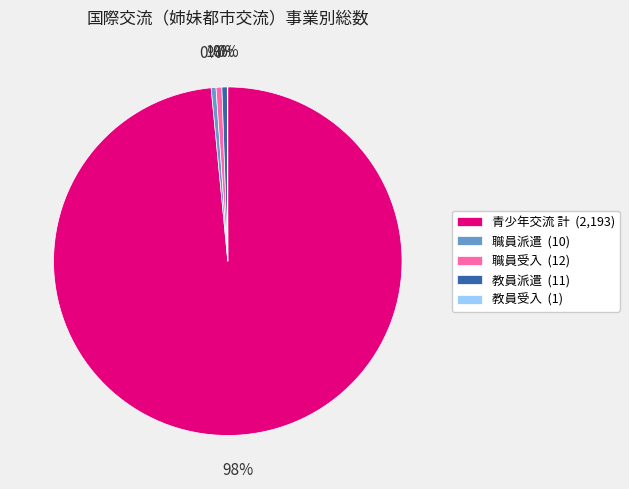

What percentage is the 職員受入 (12) slice, to the nearest percent?

1%